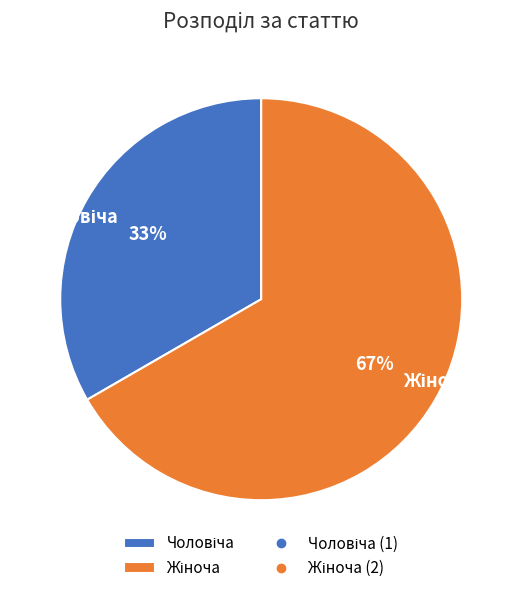

To the nearest percent, what is the average slice percentage?

50%